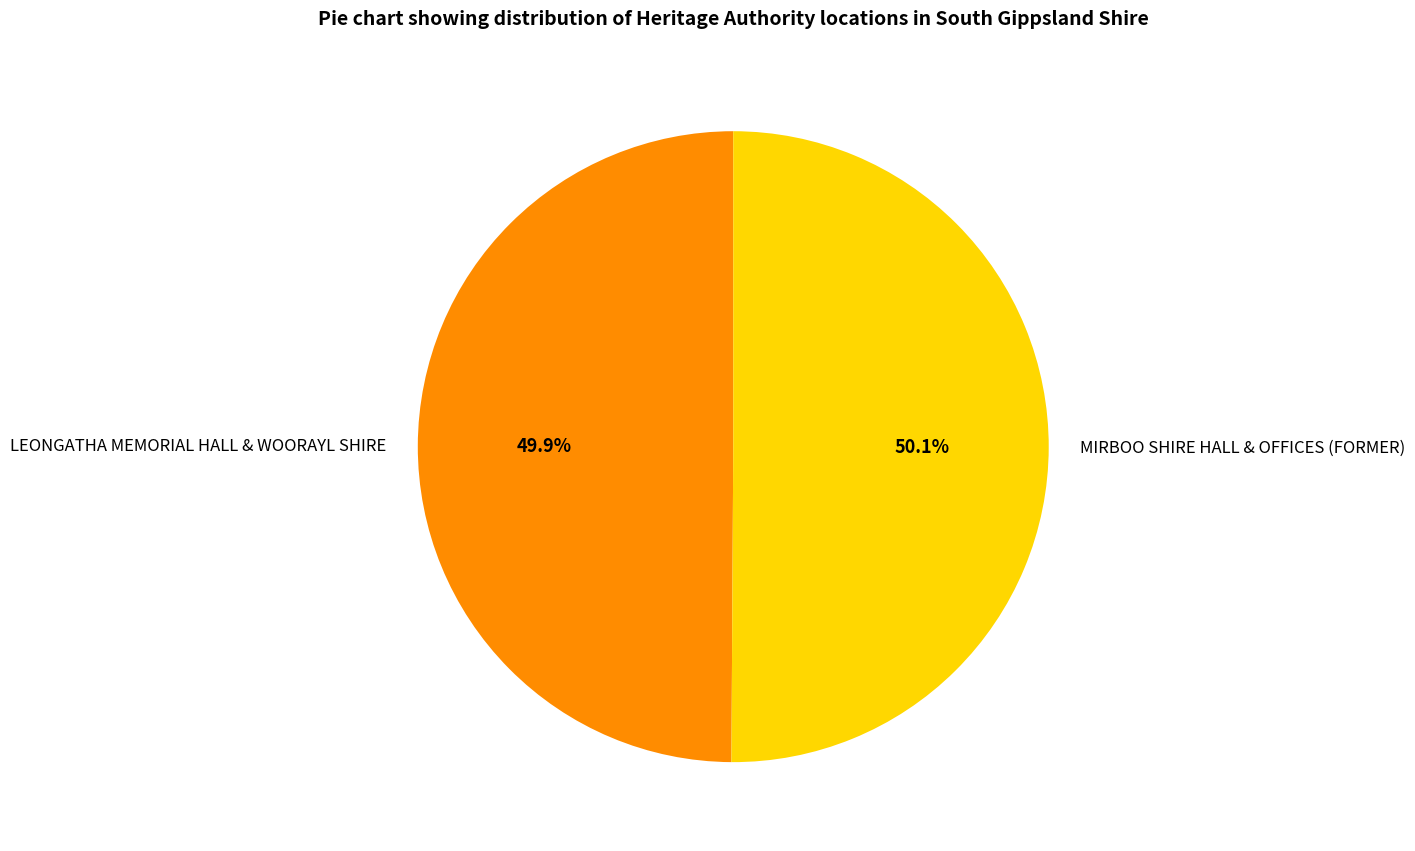

Do LEONGATHA MEMORIAL HALL & WOORAYL SHIRE and MIRBOO SHIRE HALL & OFFICES (FORMER) together represent more than half of the pie?

Yes